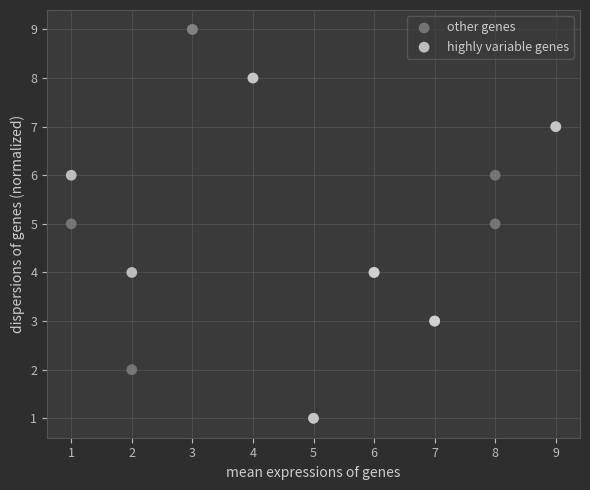

Which series contains the highest Y value?

other genes